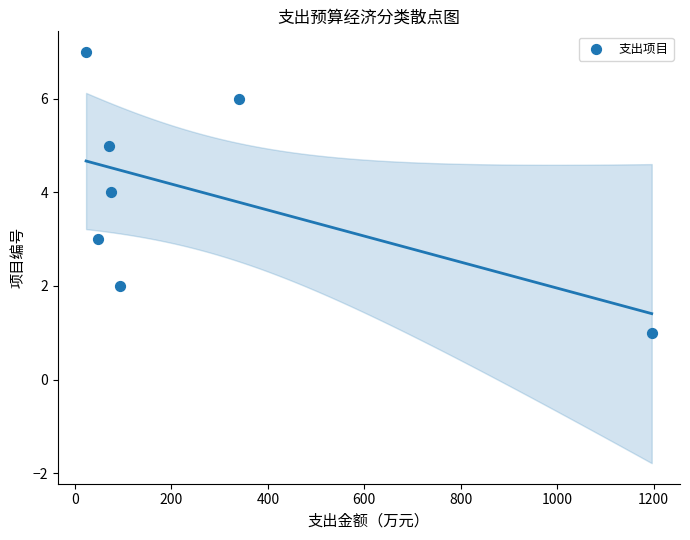

What is the average Y value?

4